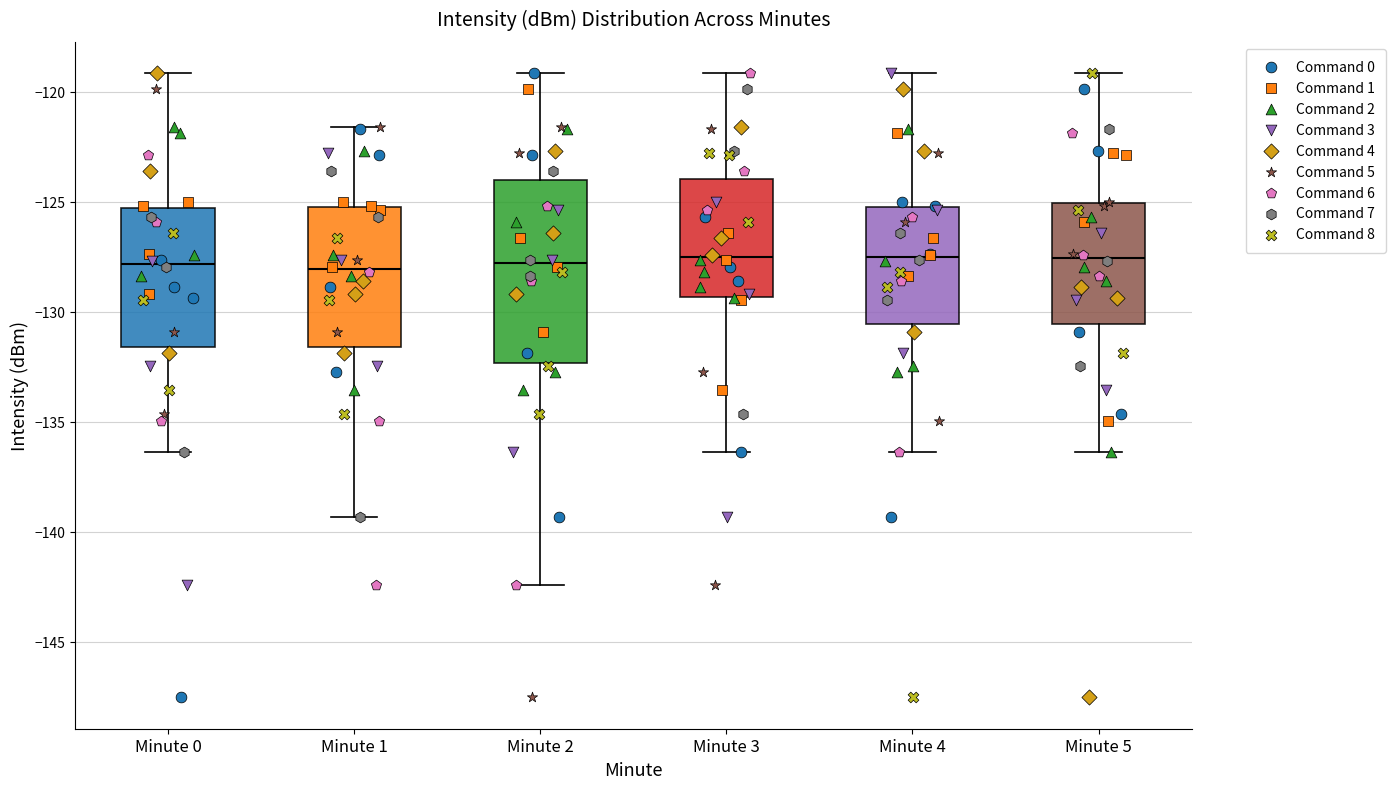

Which box is the tallest, from its lower edge to its upper edge?

Minute 2